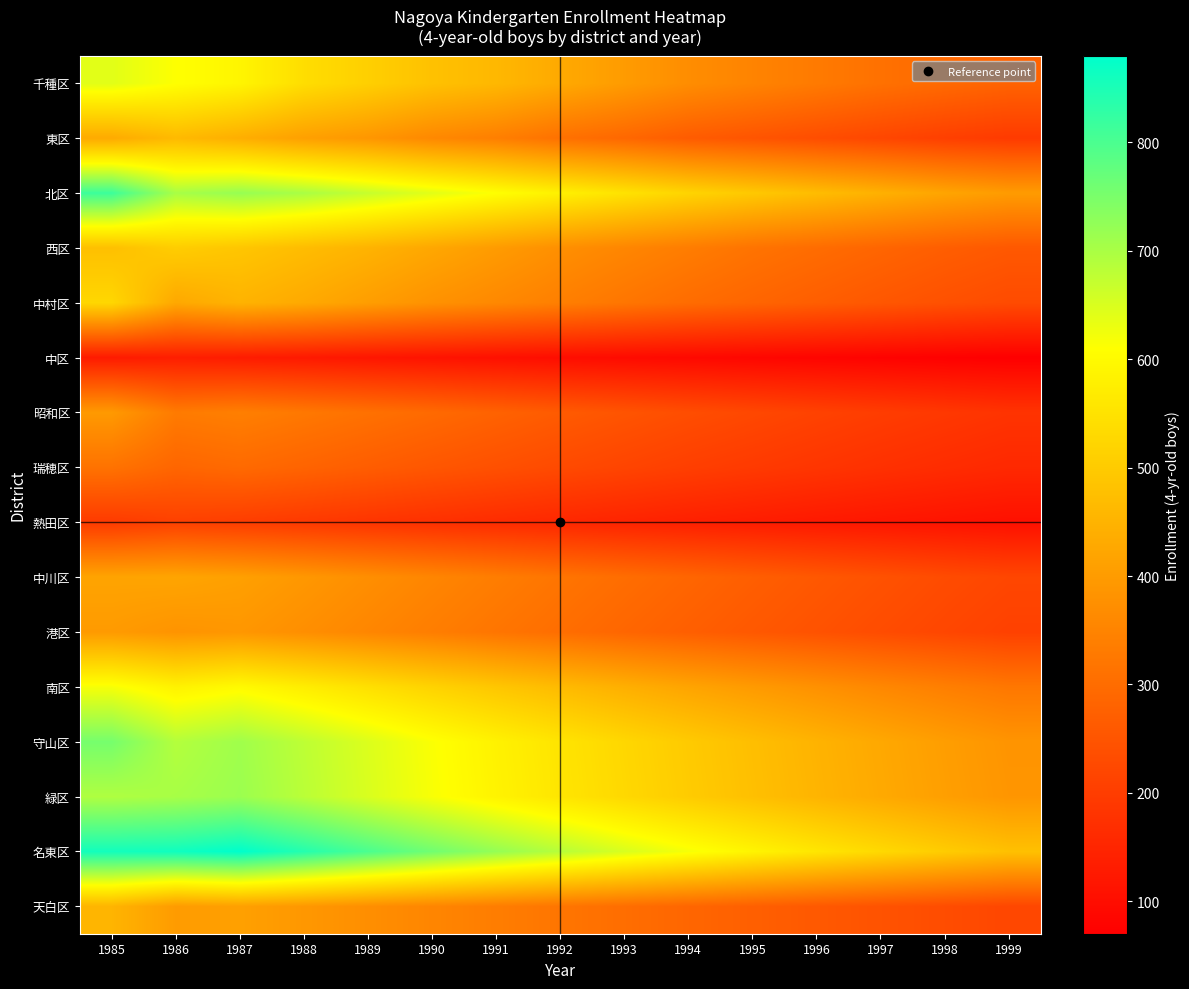

At which category is the sum across all series the highest?

1985